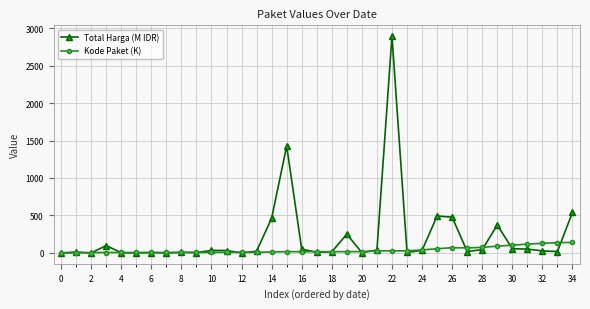

What is the highest value of the Total Harga (M IDR) series?

2892.1